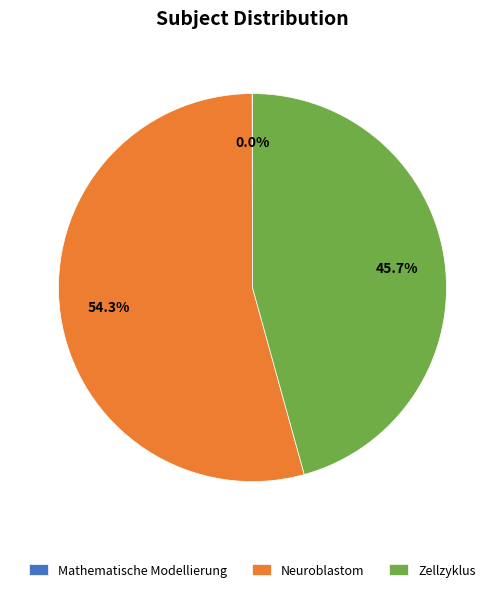

Between Zellzyklus and Neuroblastom, which is larger?

Neuroblastom